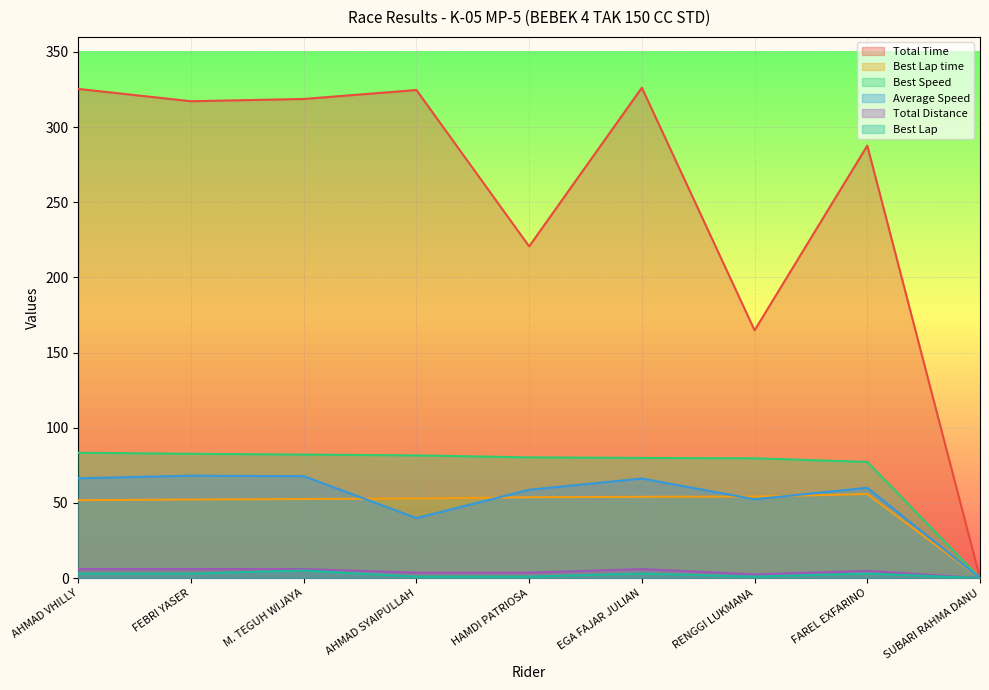

Which series has the largest total across all categories?

Total Time